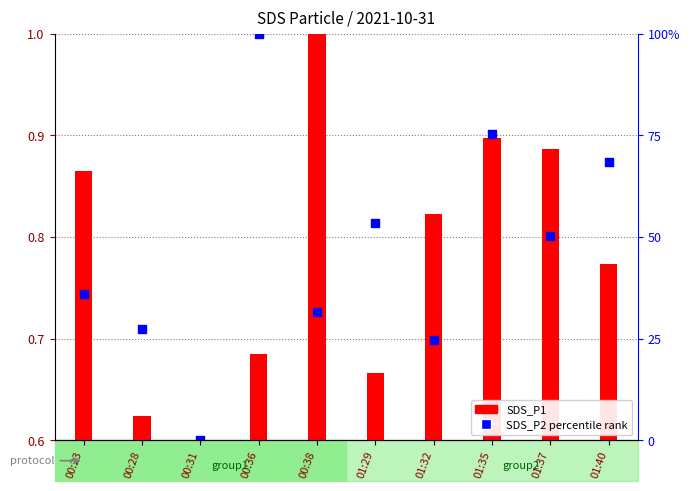

At how many categories does at least one series exceed 0?

10